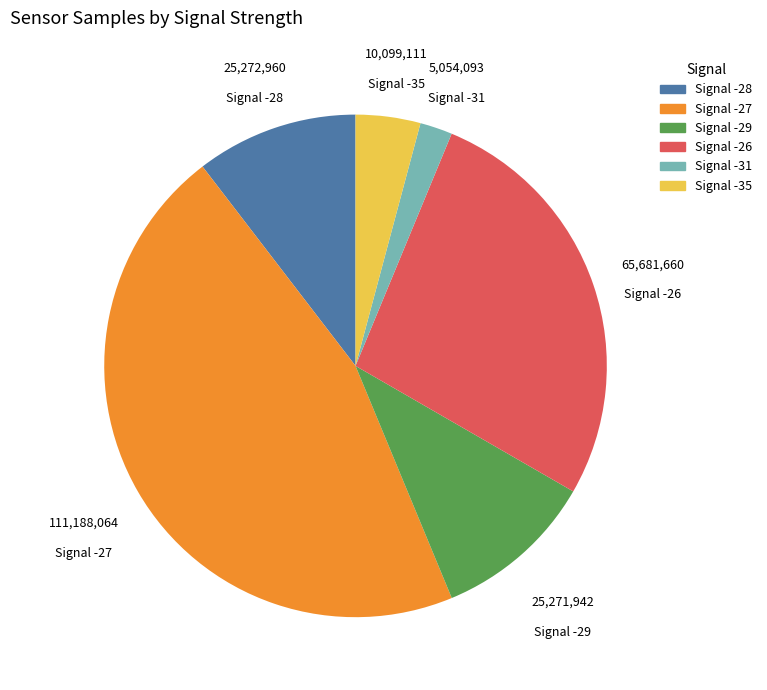

Which slice is the smallest?

Signal -31